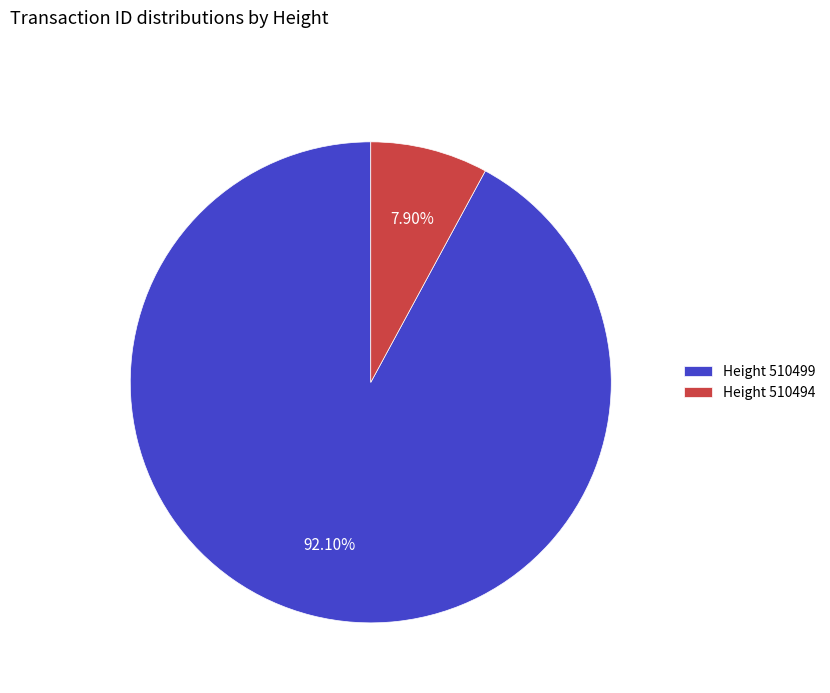

Combined, do Height 510494 and Height 510499 account for over 50%?

Yes